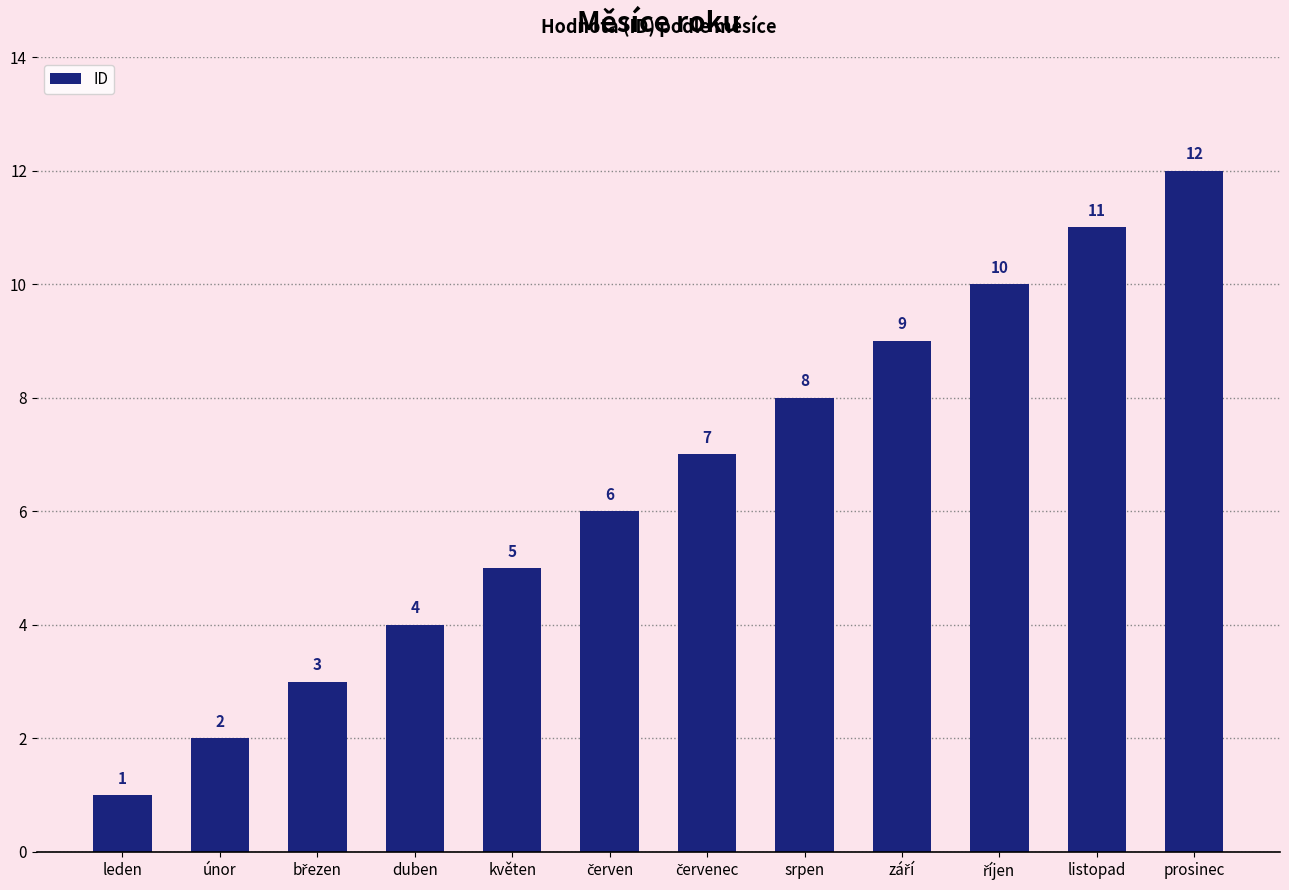

What is the sum of all values?

78